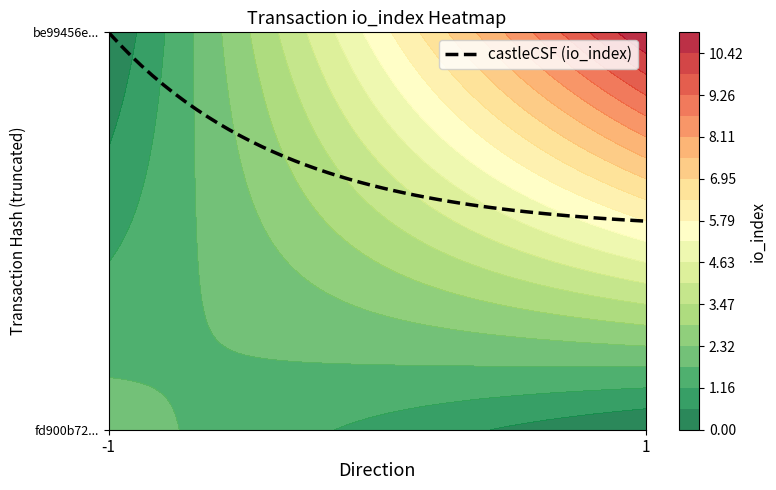

Count the fd900b7266e5596b83ca44068bd890dc79ab85d values in the range -1 to 2.

2